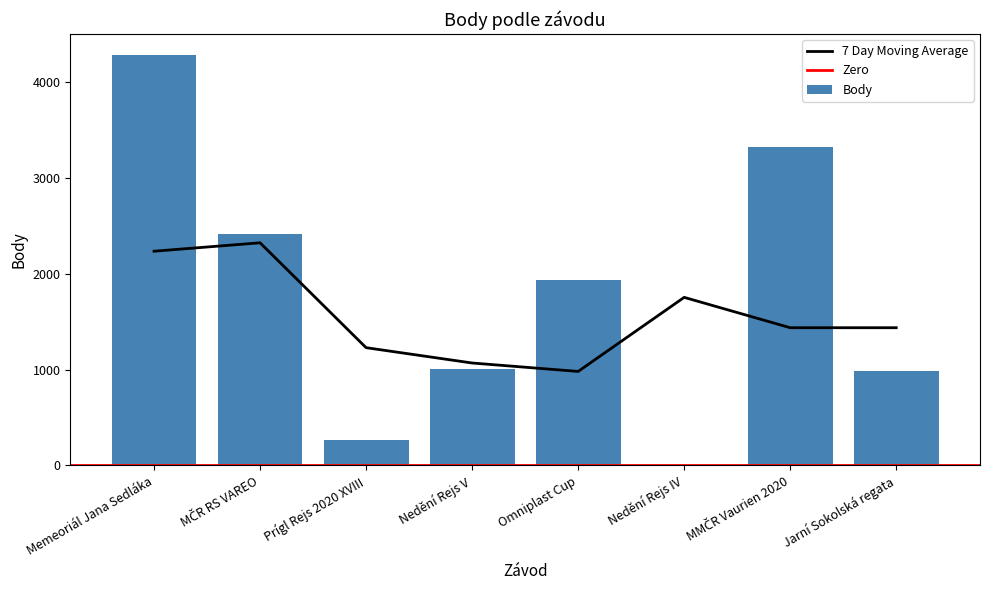

What is the label of the 5th bar from the right?

Nedění Rejs V